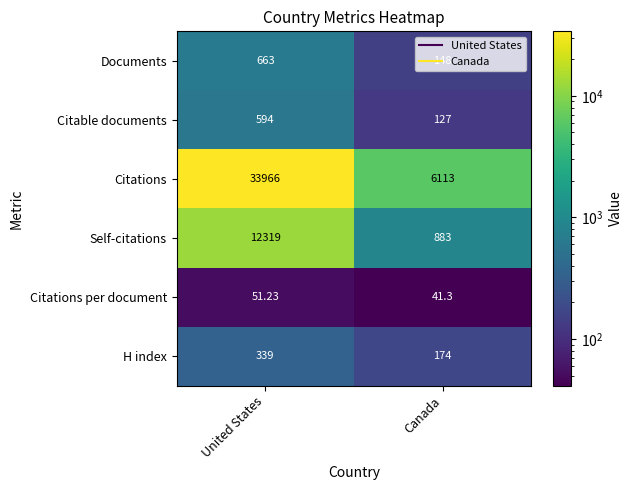

Where is Citable documents nearest to the value 360?

Canada